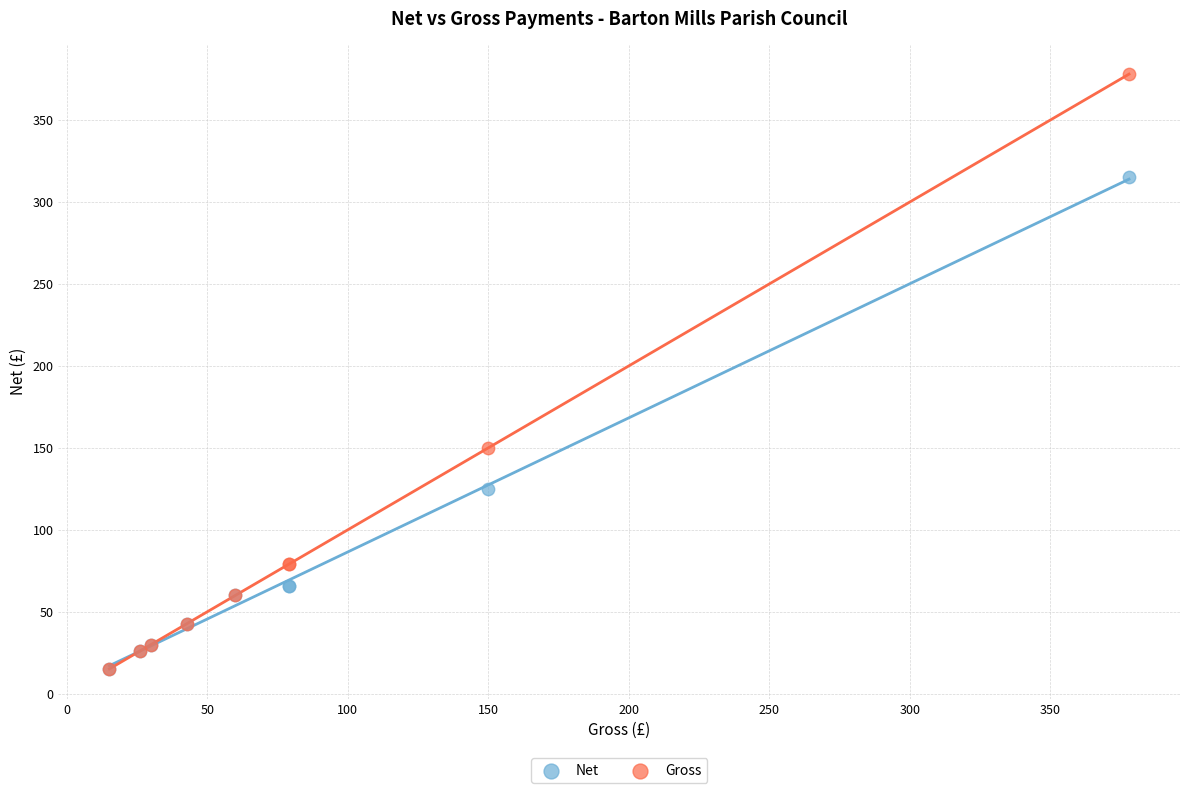

Which series contains the highest Y value?

Gross